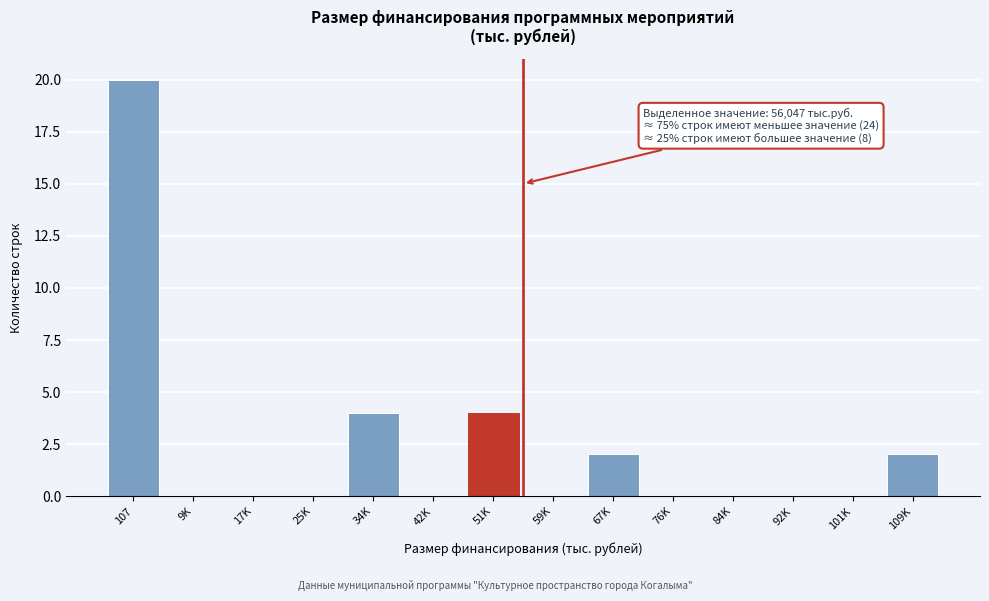

Reading left to right, extract all data points from this chart.

107=20	9K=0	17K=0	25K=0	34K=4	42K=0	51K=4	59K=0	67K=2	76K=0	84K=0	92K=0	101K=0	109K=2